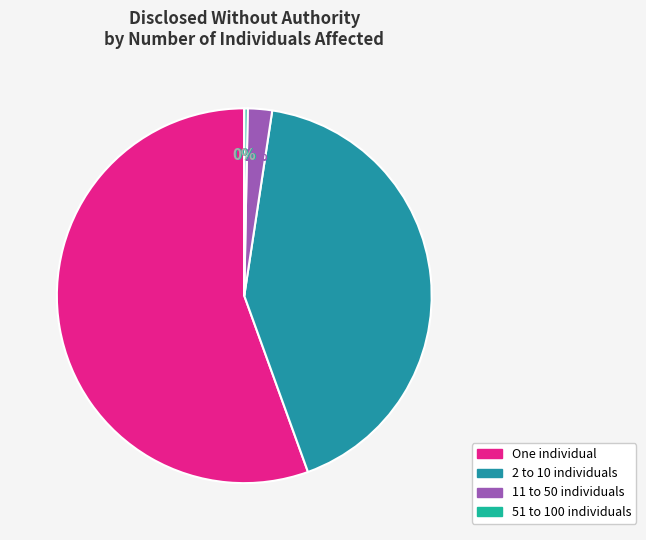

What percentage is the 2 to 10 individuals slice, to the nearest percent?

42%